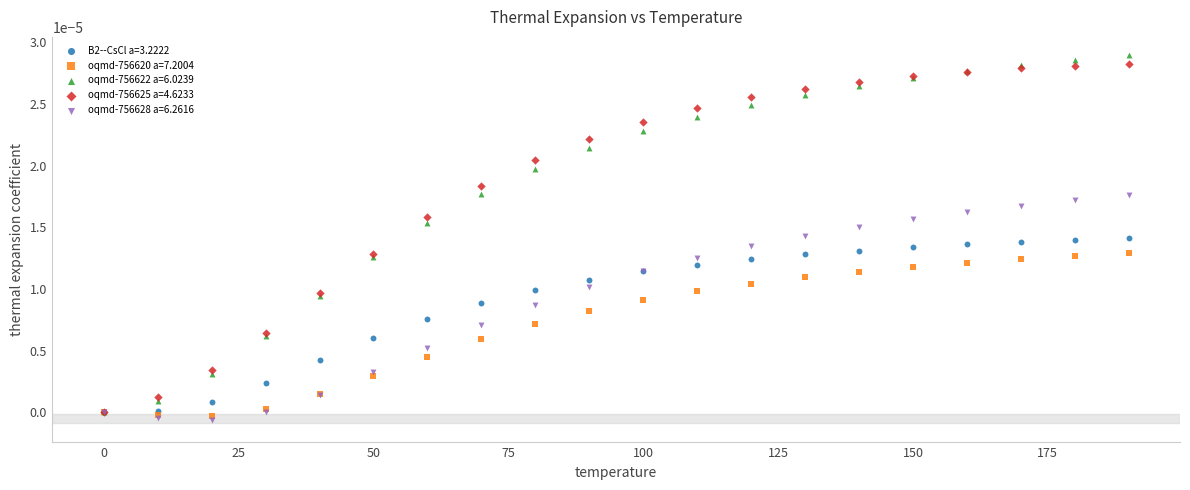

What are all the series names shown in the legend?

B2--CsCl a=3.2222, oqmd-756620 a=7.2004, oqmd-756622 a=6.0239, oqmd-756625 a=4.6233, oqmd-756628 a=6.2616